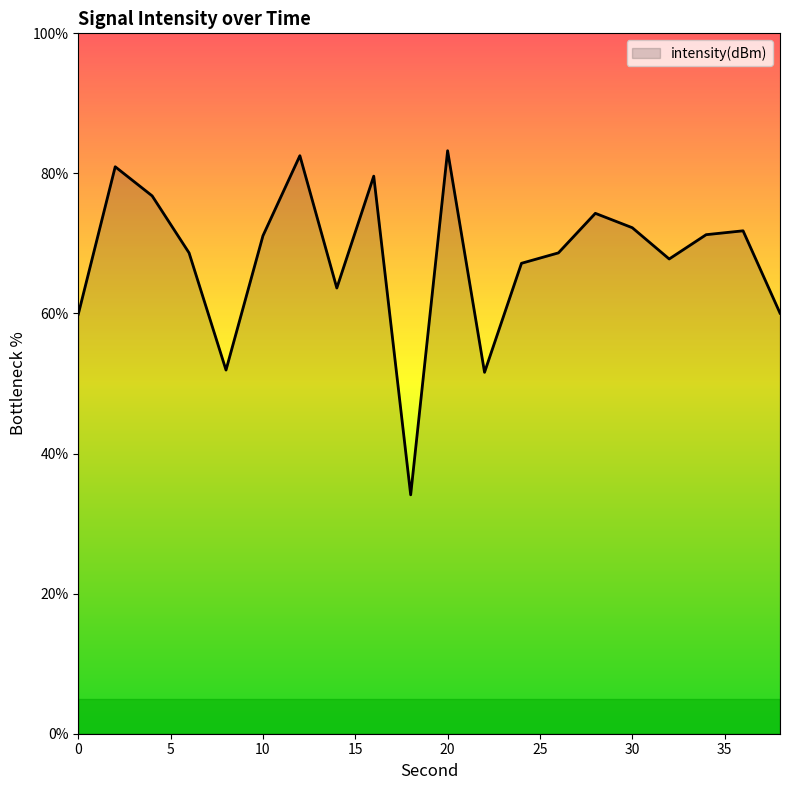

What is the sum of all values?

1357.3